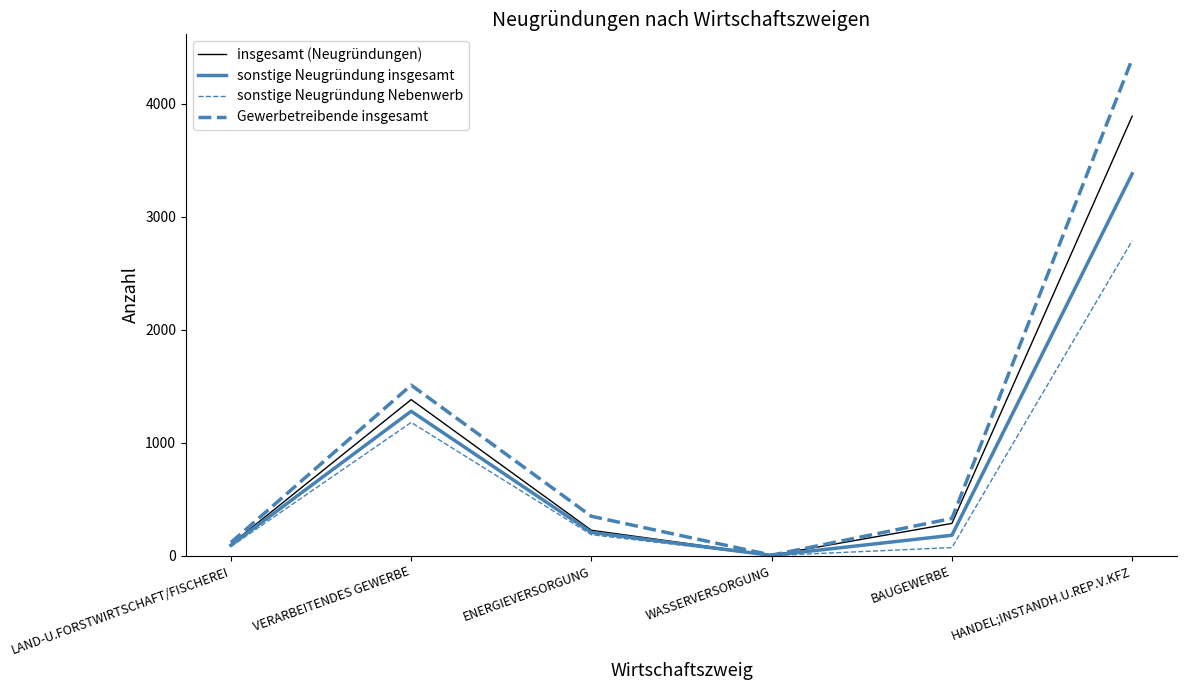

What is the label of the 6th point from the left?

HANDEL;INSTANDH.U.REP.V.KFZ